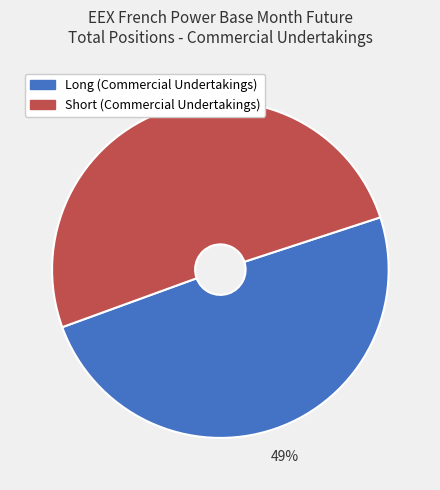

Is the sum of Long (Commercial Undertakings) and Short (Commercial Undertakings) greater than half?

Yes